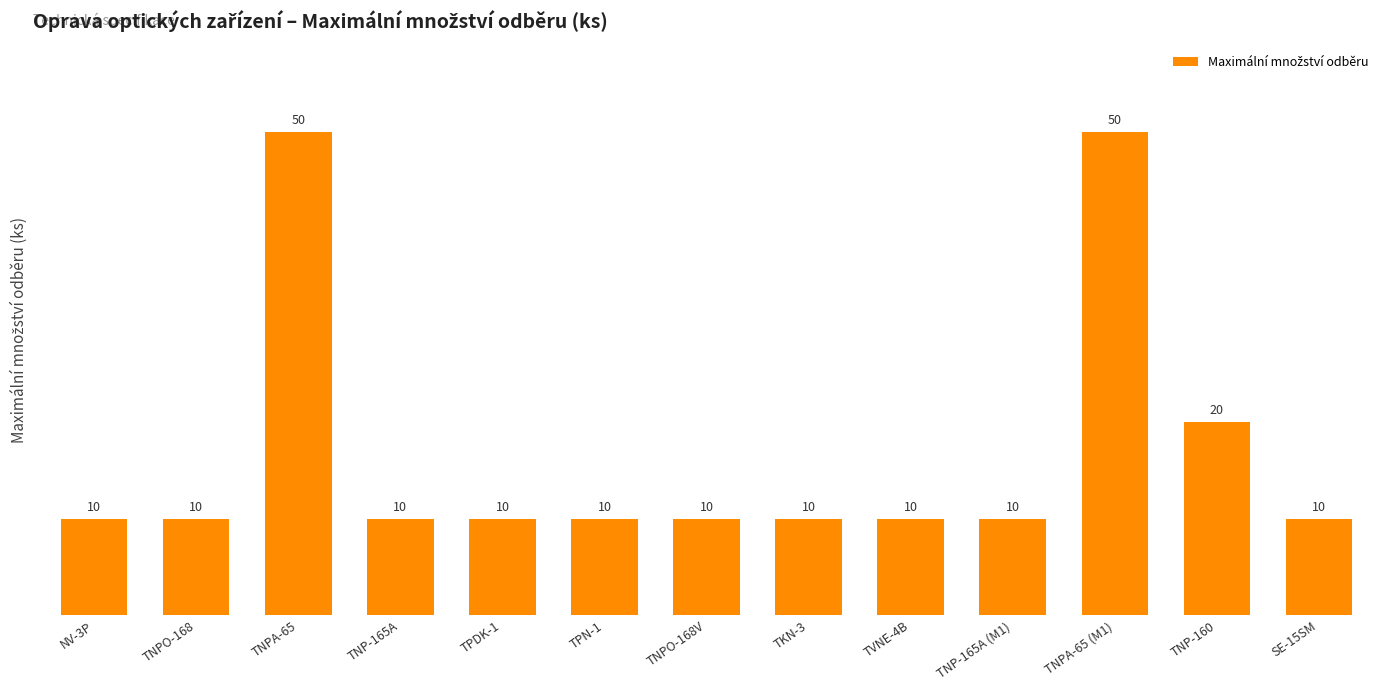

What position from the left is SE-15SM?

13